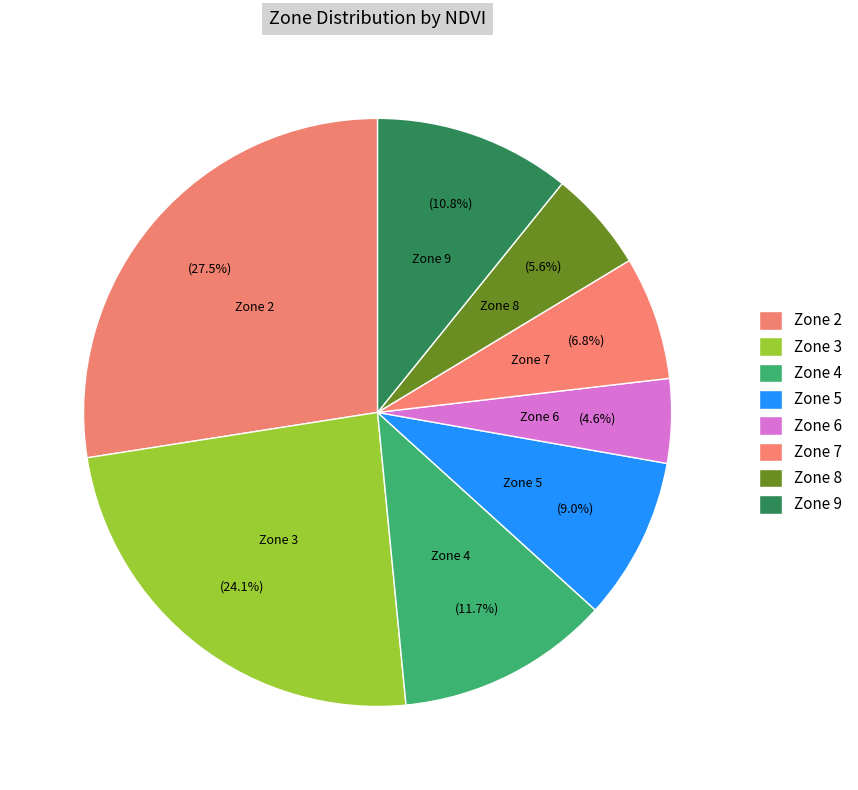

Is it true that Zone 8 is 17% of the pie?

False